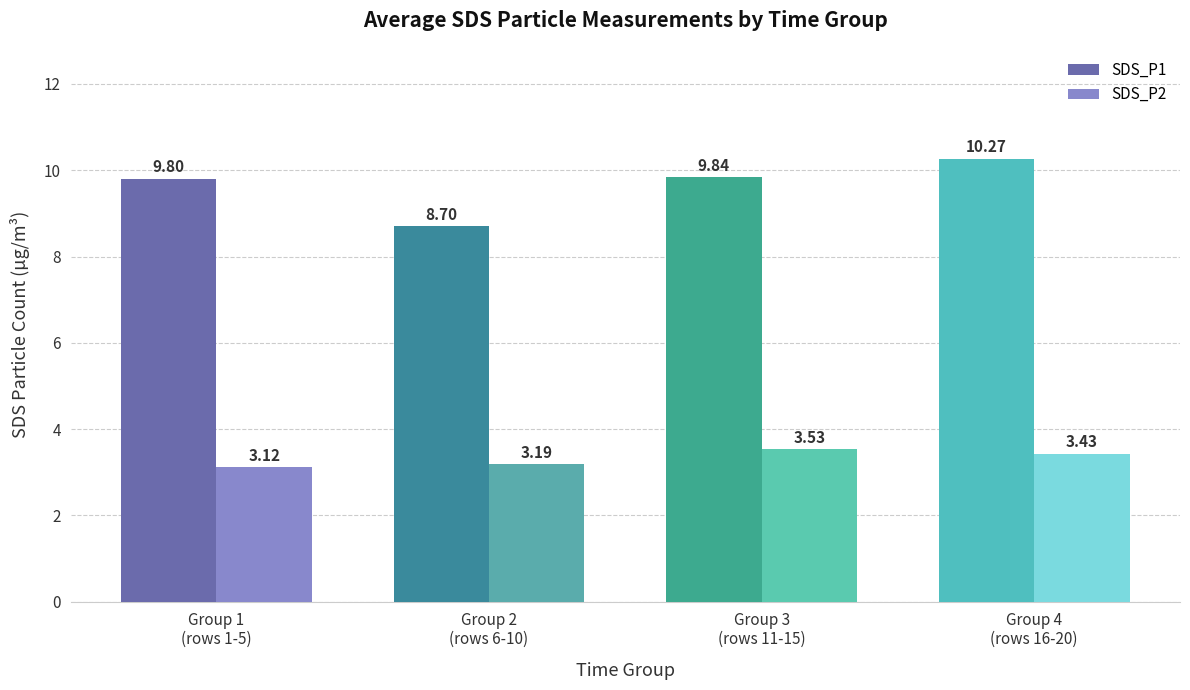

What is the difference between the highest and lowest values at Group 3
(rows 11-15)?

6.3